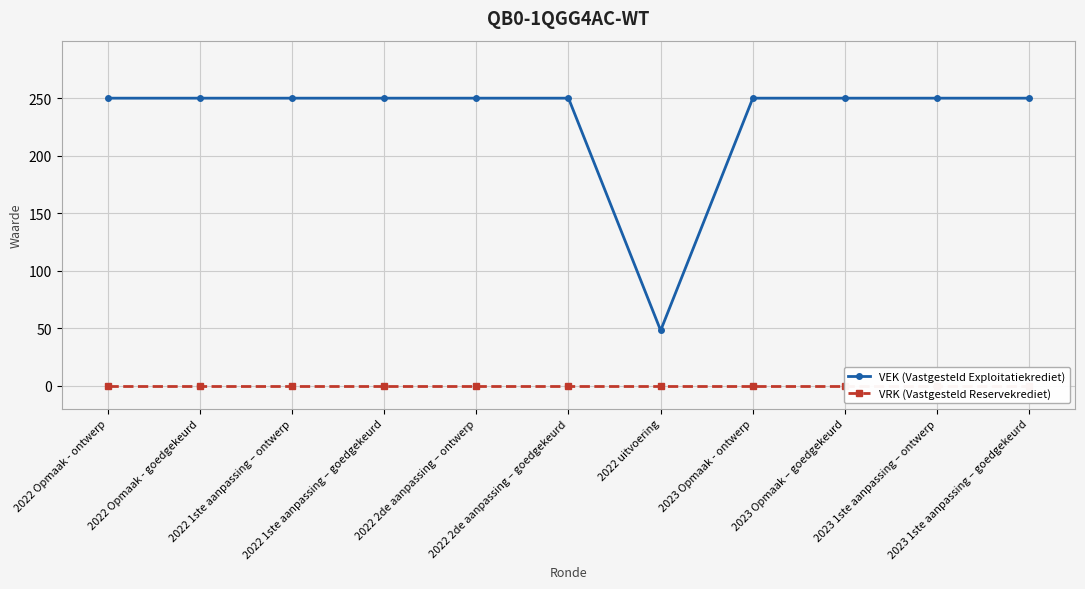

Count the number of categories in the chart.

11